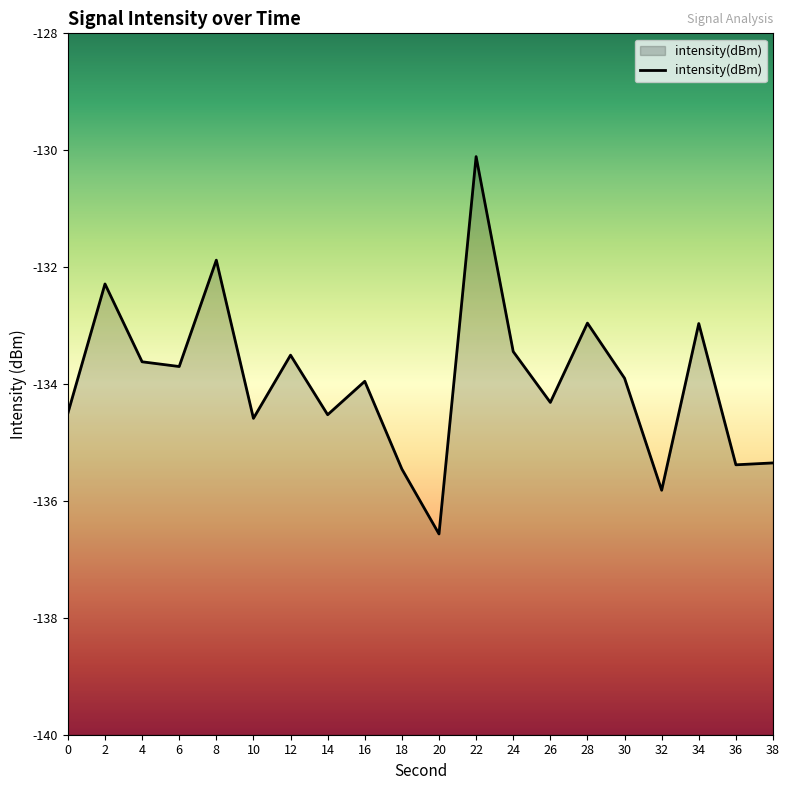

Which has a higher value, 4 or 22?

22